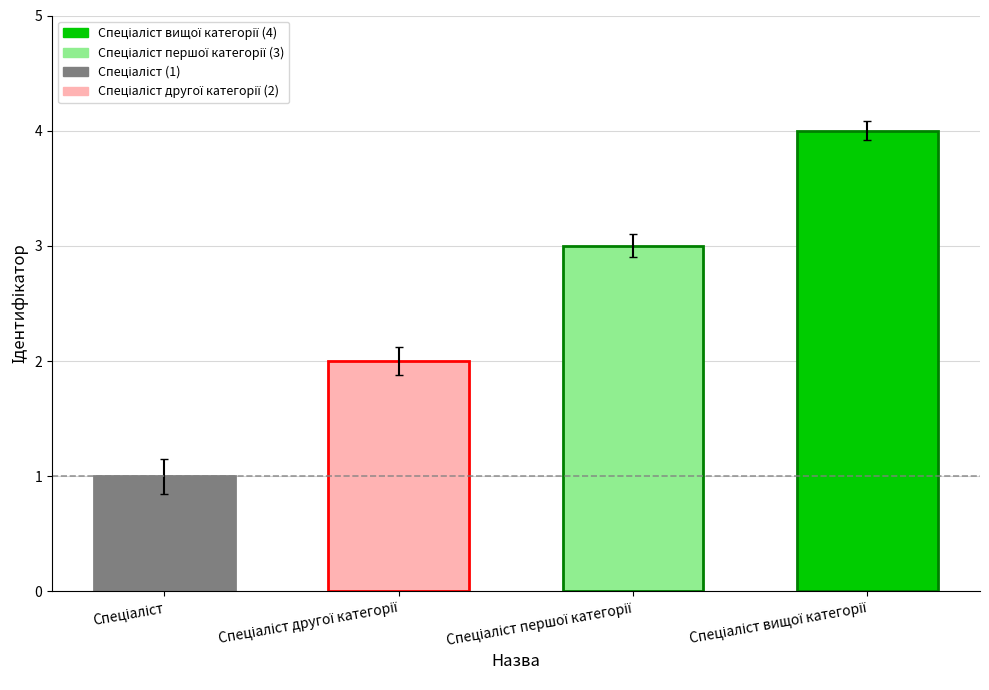

What is the sum of all values?

10